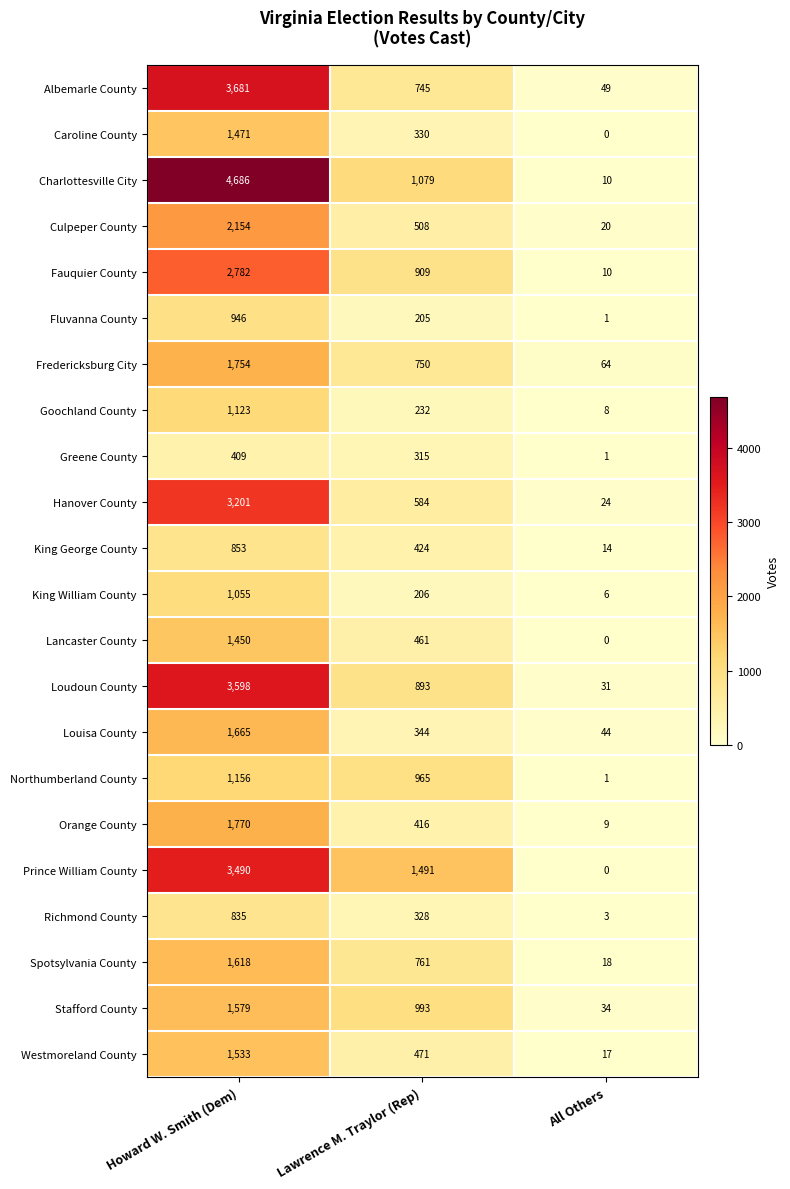

What is the total value across all series at Howard W. Smith (Dem)?

42809